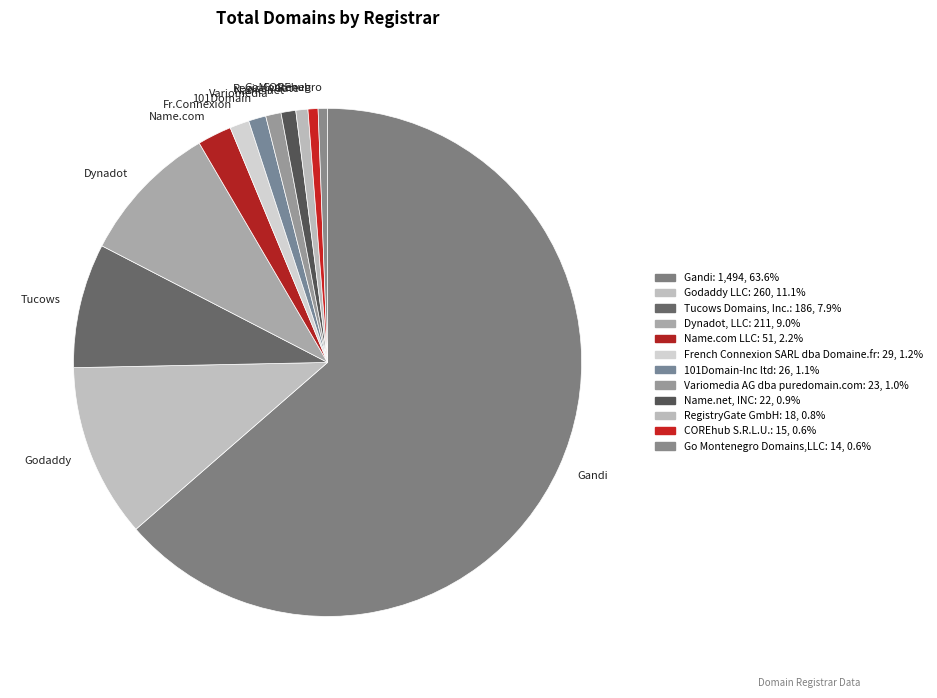

What is the ratio of the value at Name.com to the value at GoMontenegro?

3.6